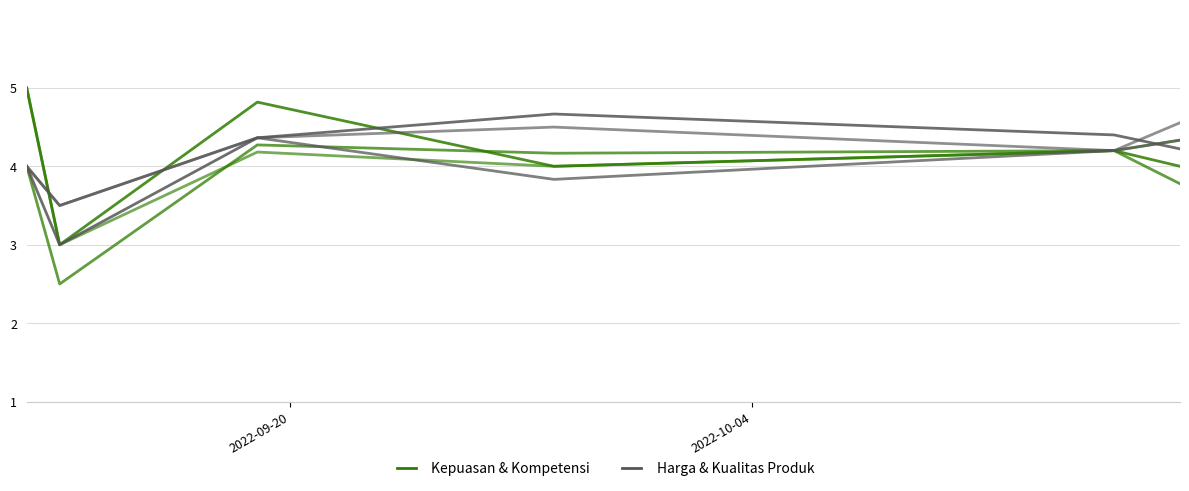

True or false: Kemudahan mendapat barang has more than 1 interior local peaks.

True